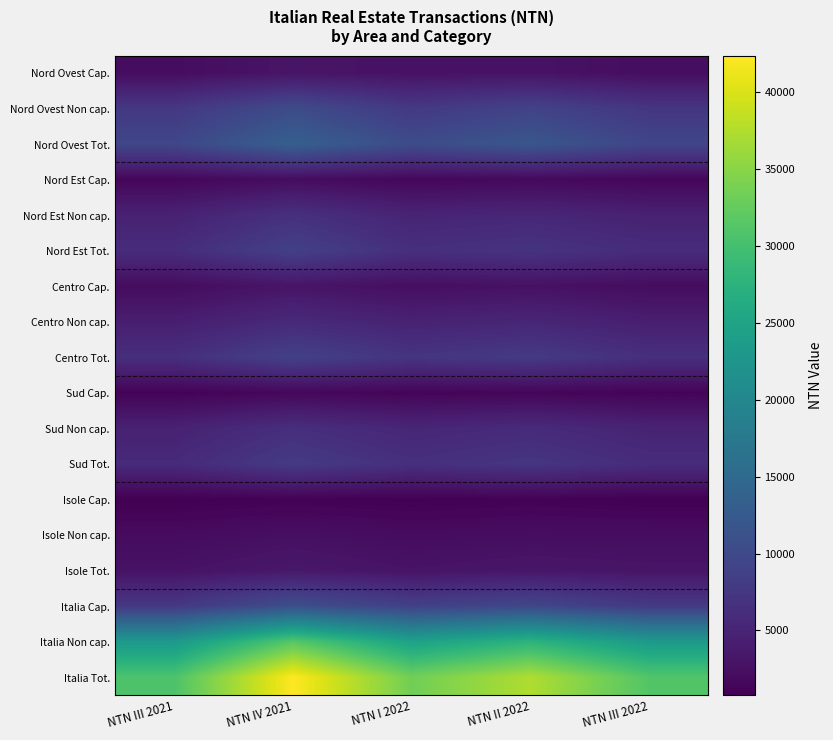

How many series are shown in this chart?

18